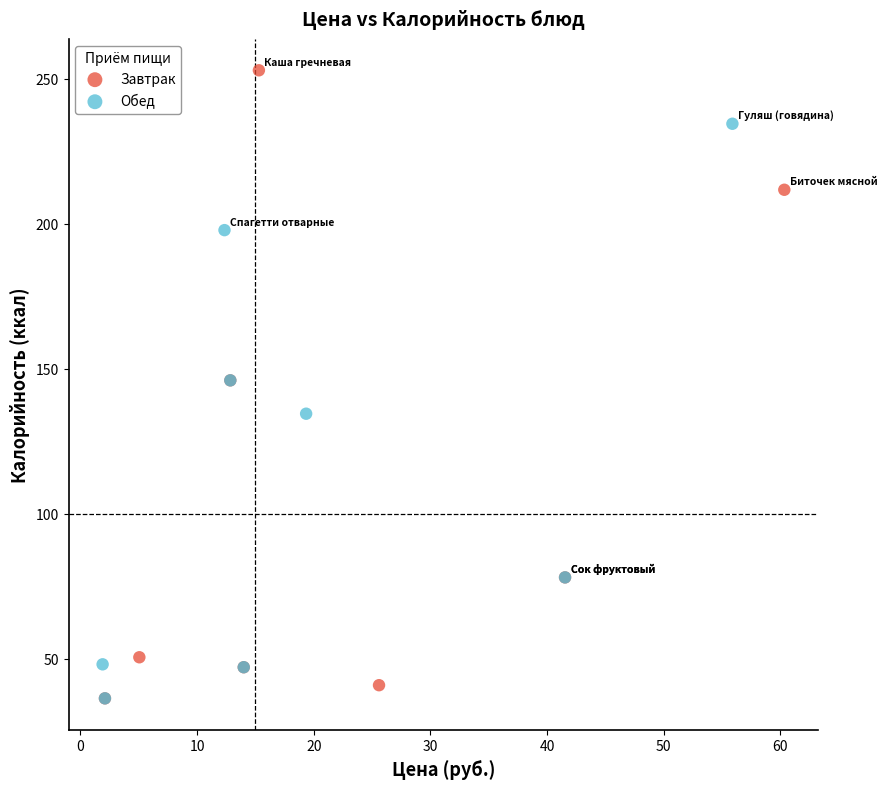

Which series contains the highest Y value?

Завтрак